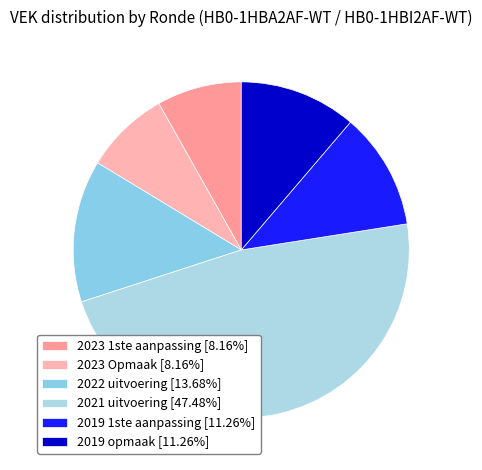

True or false: 2023 1ste aanpassing accounts for 2% of the total.

False